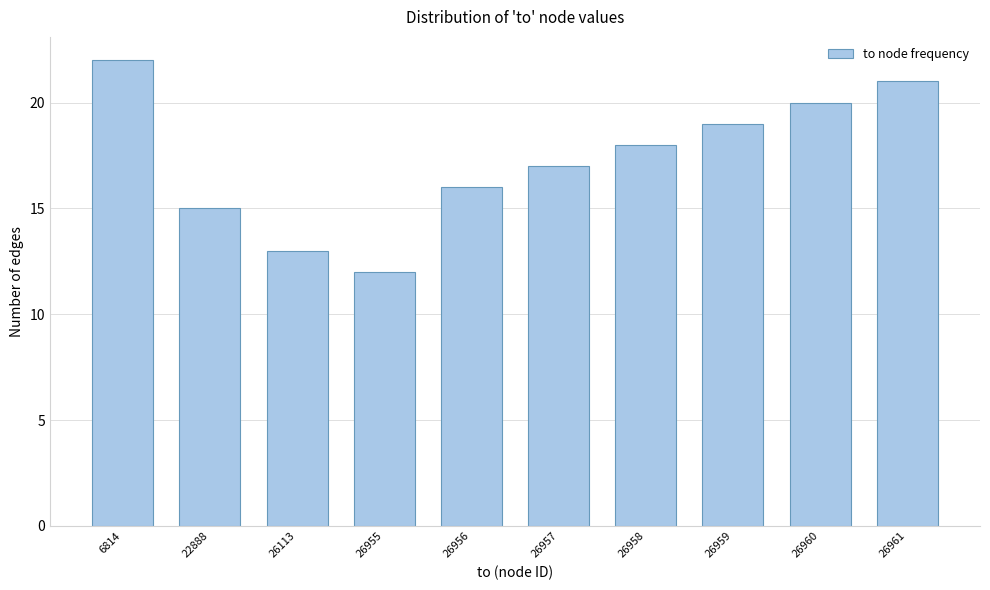

Reading left to right, extract all data points from this chart.

6814=22	22888=15	26113=13	26955=12	26956=16	26957=17	26958=18	26959=19	26960=20	26961=21